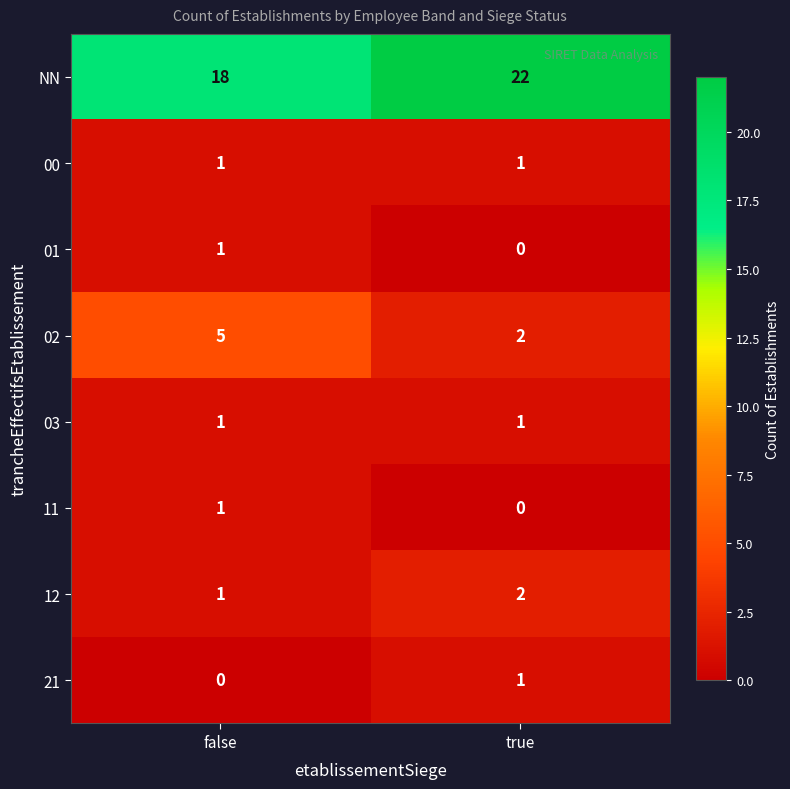

What is the sum of the 12 values at false and true?

3